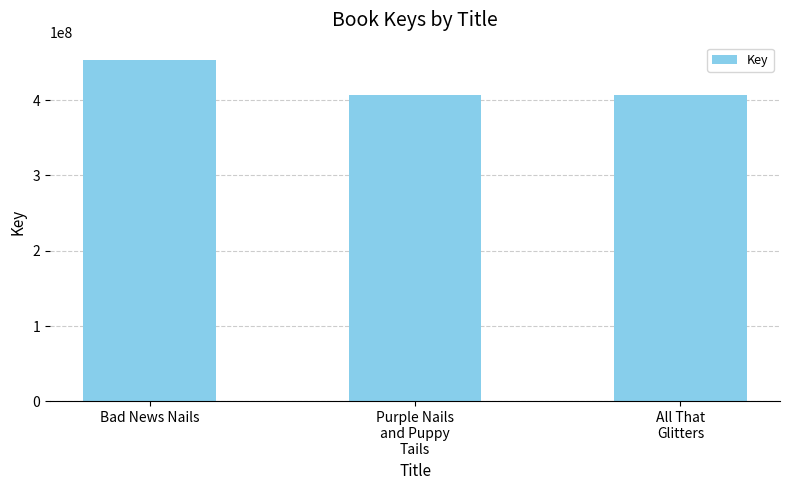

The chart shows a value of 609497558 at Bad News Nails. True or false?

False